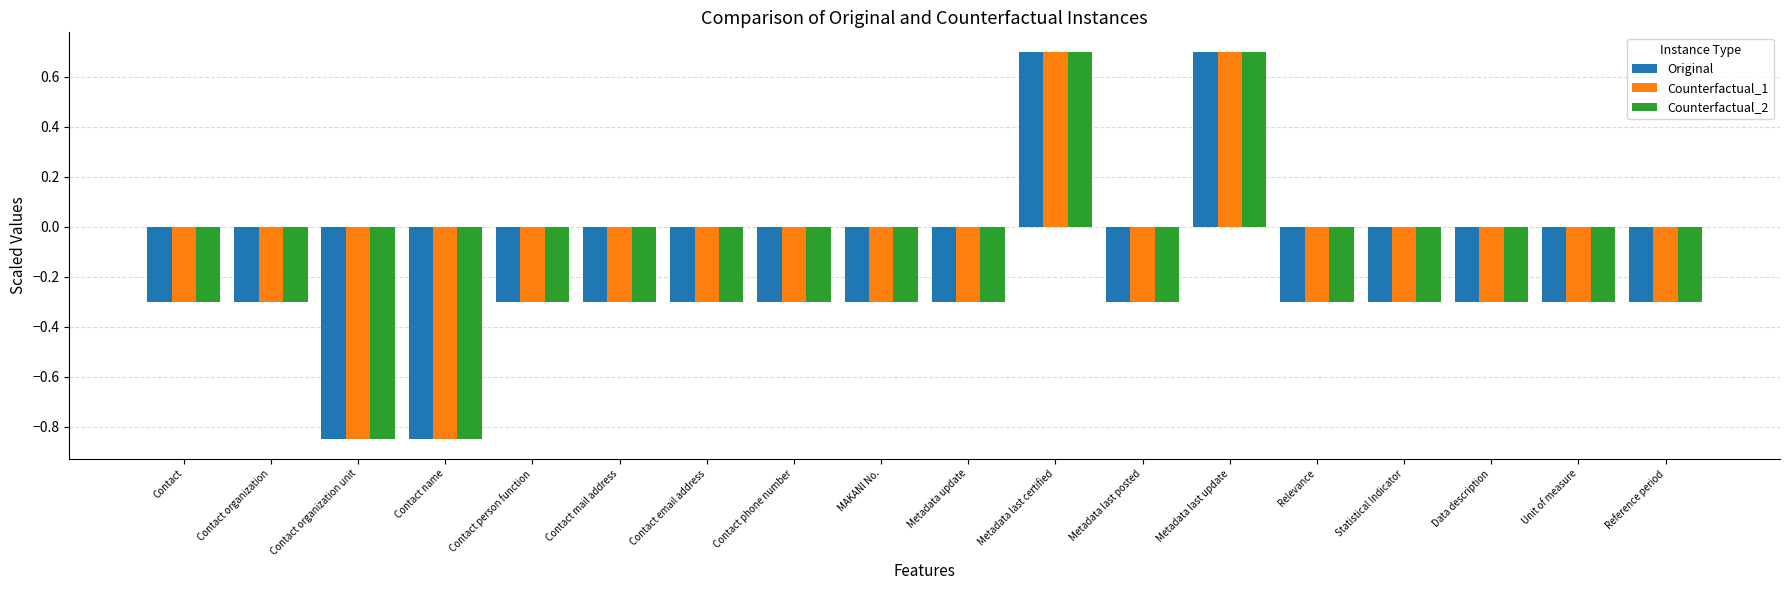

Are the bars horizontal?

No